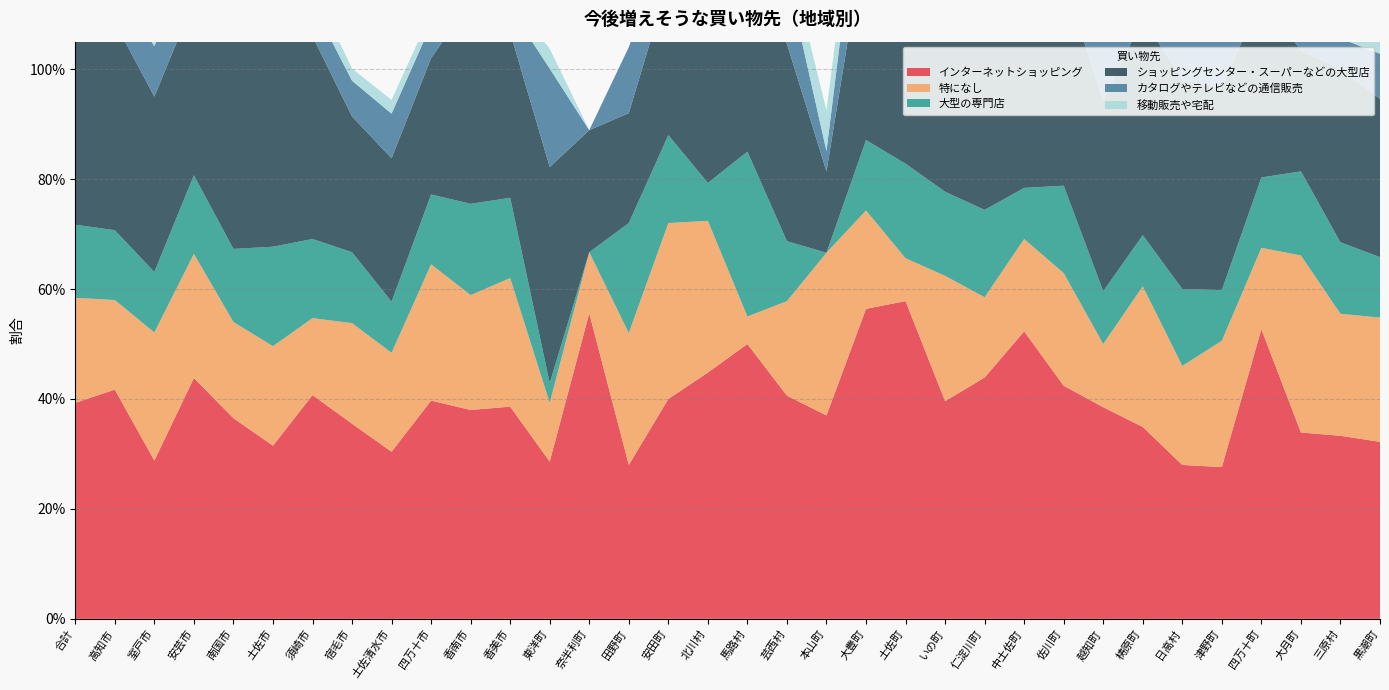

Reading left to right, list all the values displayed in this chart.

インターネットショッピング: 0.4	0.4	0.3	0.4	0.4	0.3	0.4	0.4	0.3	0.4	0.4	0.4	0.3	0.6	0.3	0.4	0.4	0.5	0.4	0.4	0.6	0.6	0.4	0.4	0.5	0.4	0.4	0.3	0.3	0.3	0.5	0.3	0.3	0.3
特になし: 0.2	0.2	0.2	0.2	0.2	0.2	0.1	0.2	0.2	0.2	0.2	0.2	0.1	0.1	0.2	0.3	0.3	0.1	0.2	0.3	0.2	0.1	0.2	0.1	0.2	0.2	0.1	0.3	0.2	0.2	0.1	0.3	0.2	0.2
大型の専門店: 0.1	0.1	0.1	0.1	0.1	0.2	0.1	0.1	0.1	0.1	0.2	0.1	0.0	0.0	0.2	0.2	0.1	0.3	0.1	0.0	0.1	0.2	0.2	0.2	0.1	0.2	0.1	0.1	0.1	0.1	0.1	0.2	0.1	0.1
ショッピングセンター・スーパーなどの大型店: 0.3	0.4	0.3	0.3	0.4	0.4	0.4	0.2	0.3	0.2	0.4	0.3	0.4	0.2	0.2	0.3	0.5	0.3	0.4	0.1	0.4	0.3	0.3	0.4	0.3	0.4	0.3	0.4	0.4	0.4	0.3	0.2	0.3	0.3
カタログやテレビなどの通信販売: 0.1	0.1	0.1	0.1	0.1	0.1	0.1	0.1	0.1	0.1	0.1	0.0	0.2	0.0	0.1	0.1	0.1	0.0	0.1	0.0	0.2	0.0	0.1	0.1	0.1	0.1	0.1	0.1	0.1	0.1	0.1	0.1	0.1	0.1
移動販売や宅配: 0.0	0.0	0.0	0.0	0.0	0.0	0.0	0.0	0.0	0.0	0.0	0.0	0.0	0.0	0.0	0.0	0.0	0.0	0.0	0.1	0.1	0.1	0.0	0.1	0.0	0.0	0.1	0.0	0.0	0.1	0.0	0.0	0.0	0.1